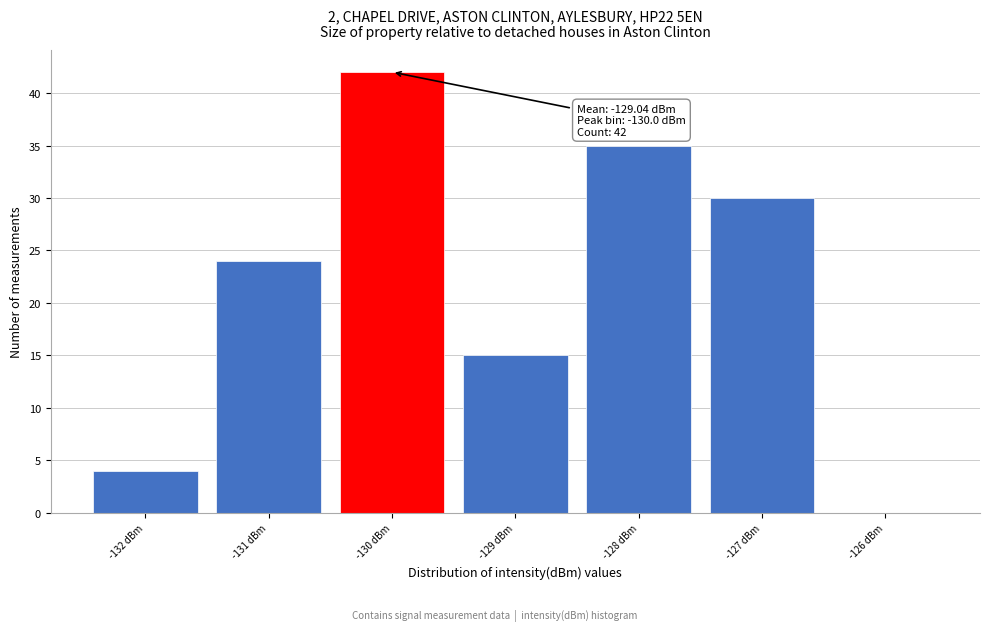

Over which range of the x-axis is the bar tallest?

-130.5 to -129.5